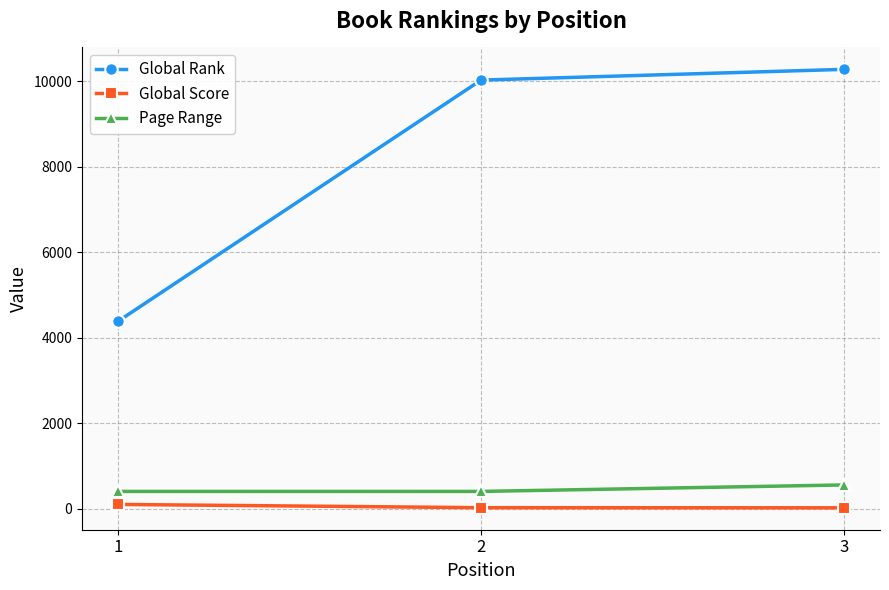

List the series in order of their peak value, highest first.

Global Rank, Page Range, Global Score